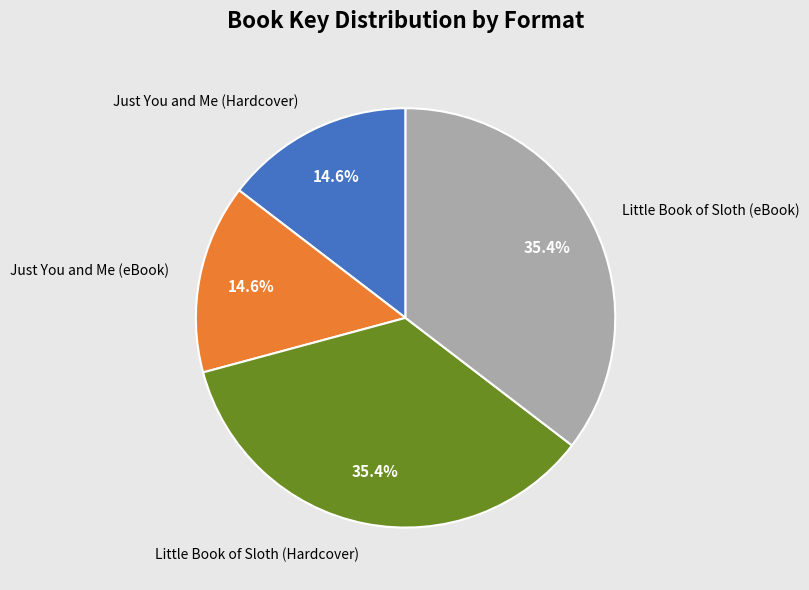

What percentage is the Little Book of Sloth (eBook) slice, to the nearest percent?

35%